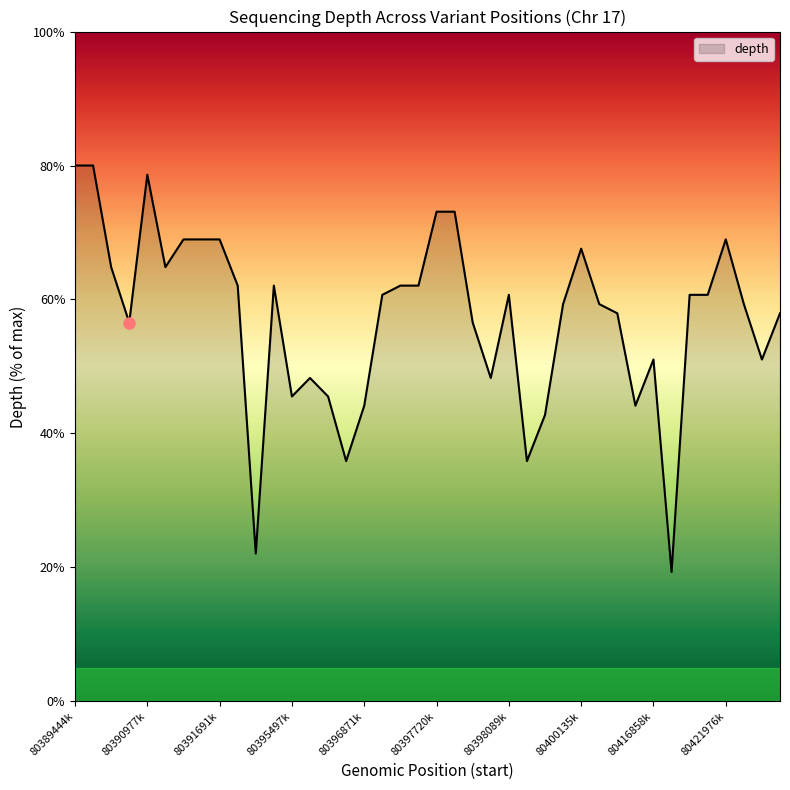

What is the minimum value shown in the chart?

19.3